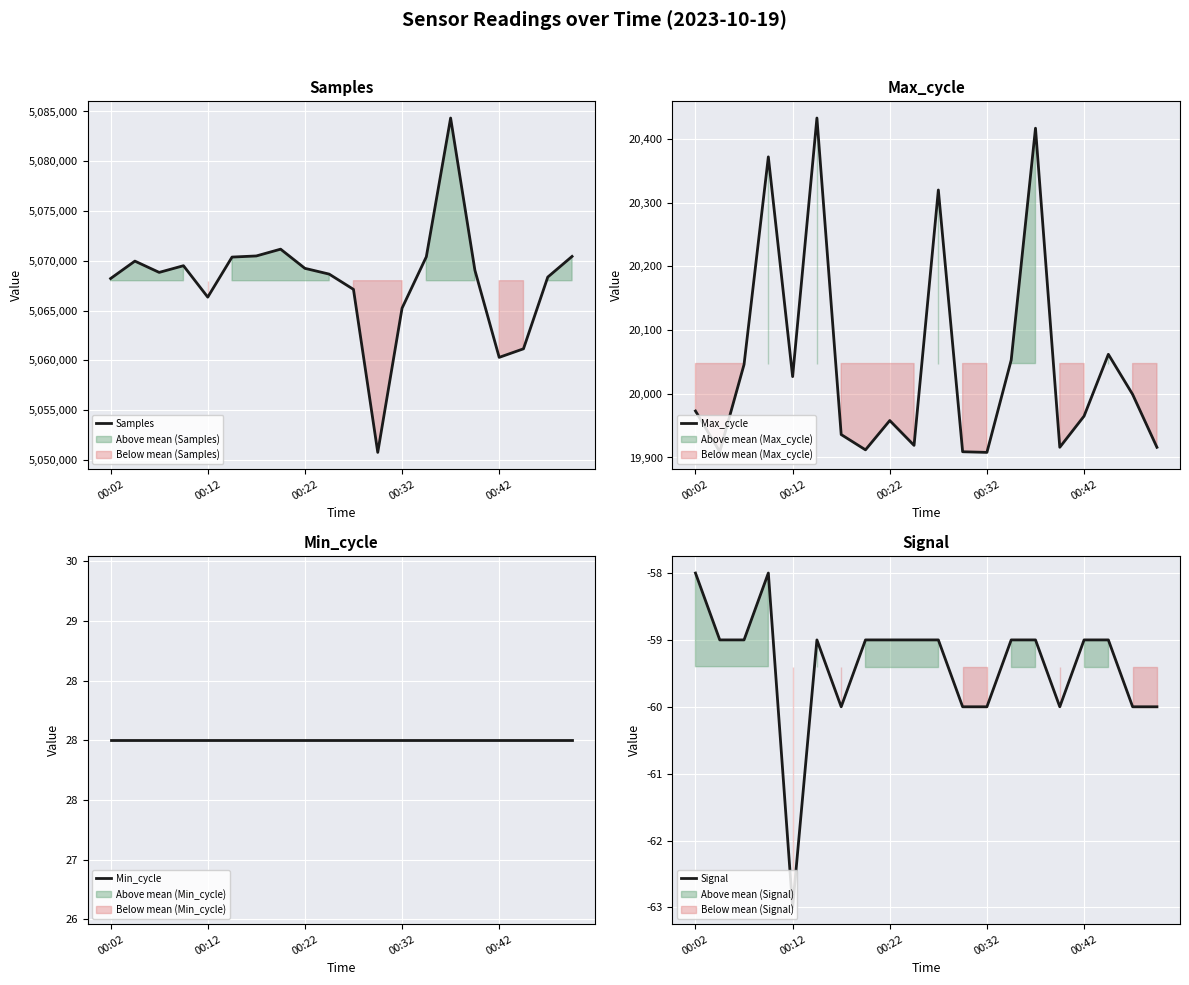

List the series in order of their peak value, highest first.

Samples, Max_cycle, Min_cycle, Signal